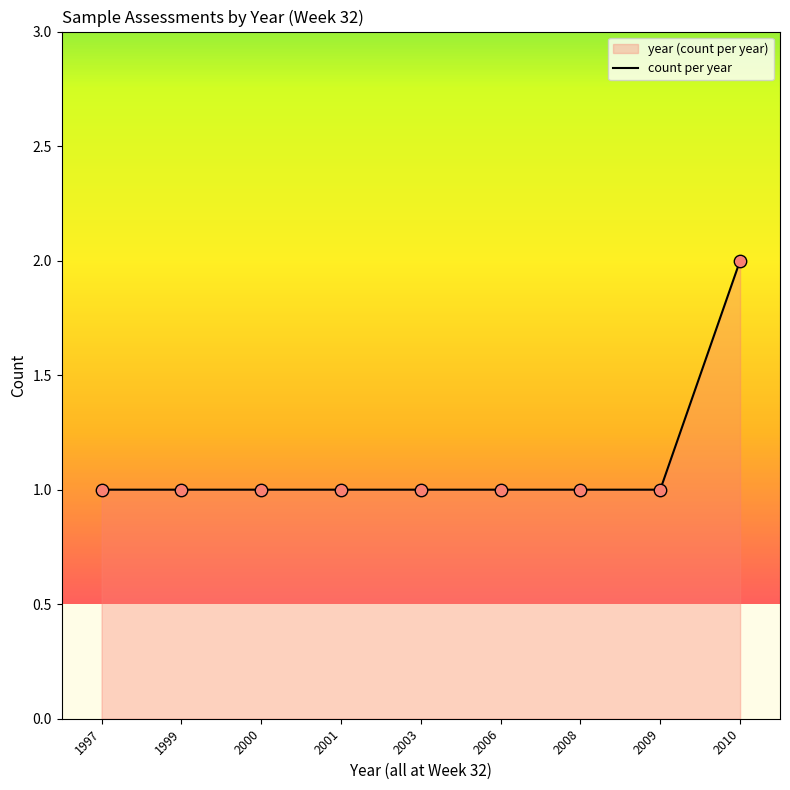

What is the ratio of the value at 2008 to the value at 2003?

1.0